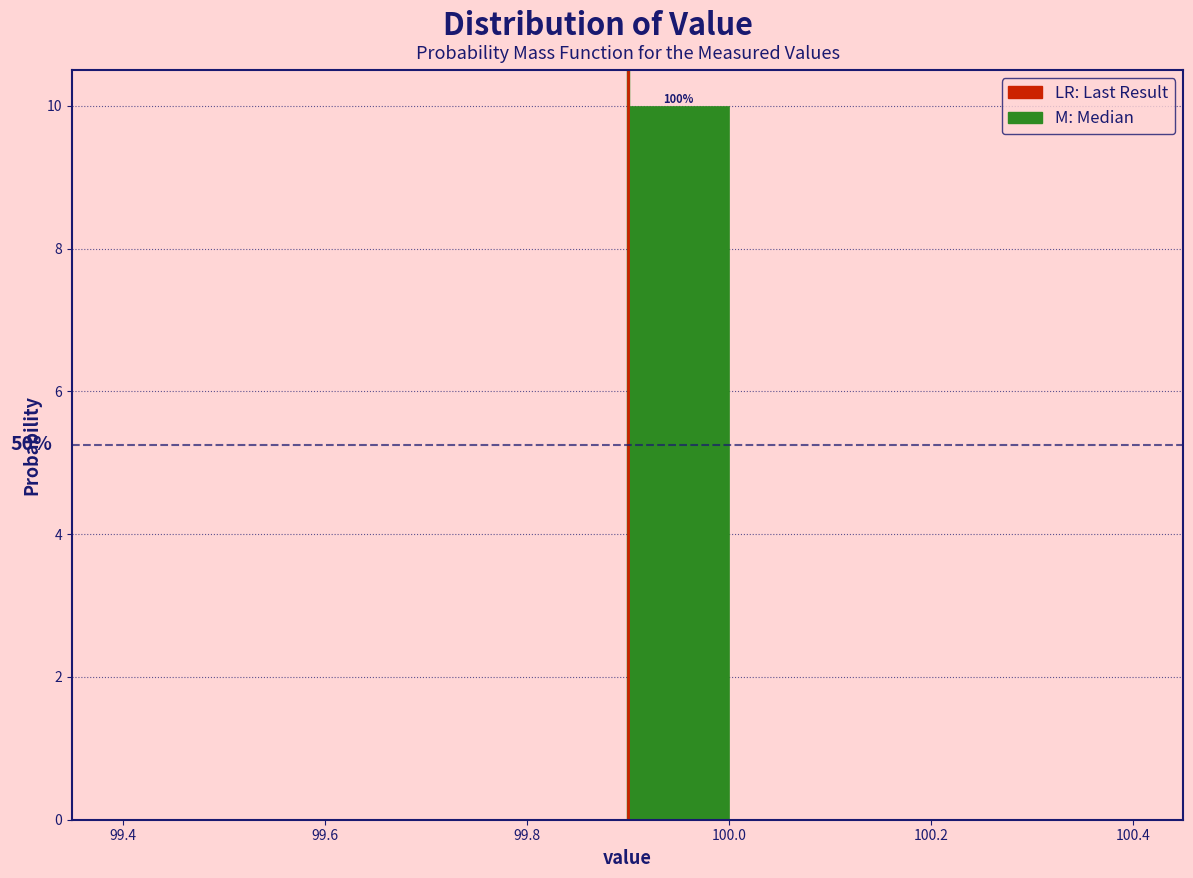

Which range on the x-axis has the tallest bar?

99.9 to 100.0